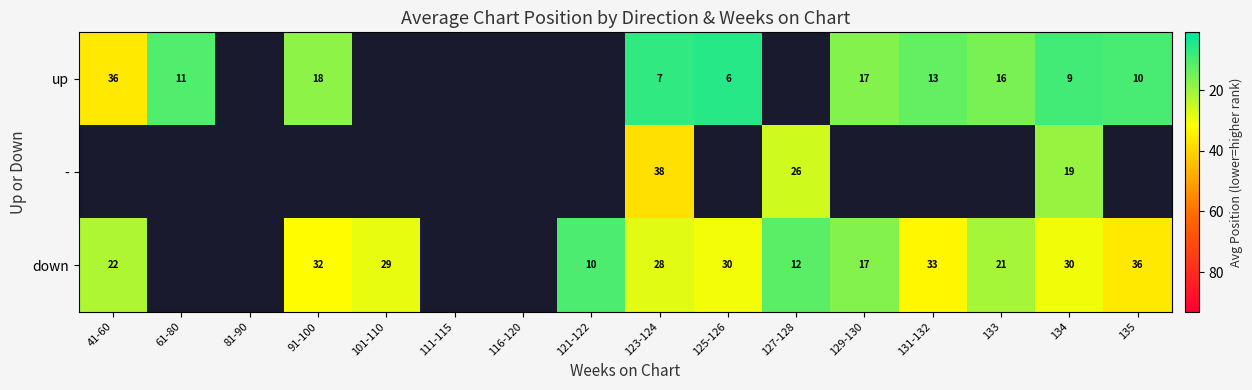

Between 91-100 and 135, which is larger?

91-100